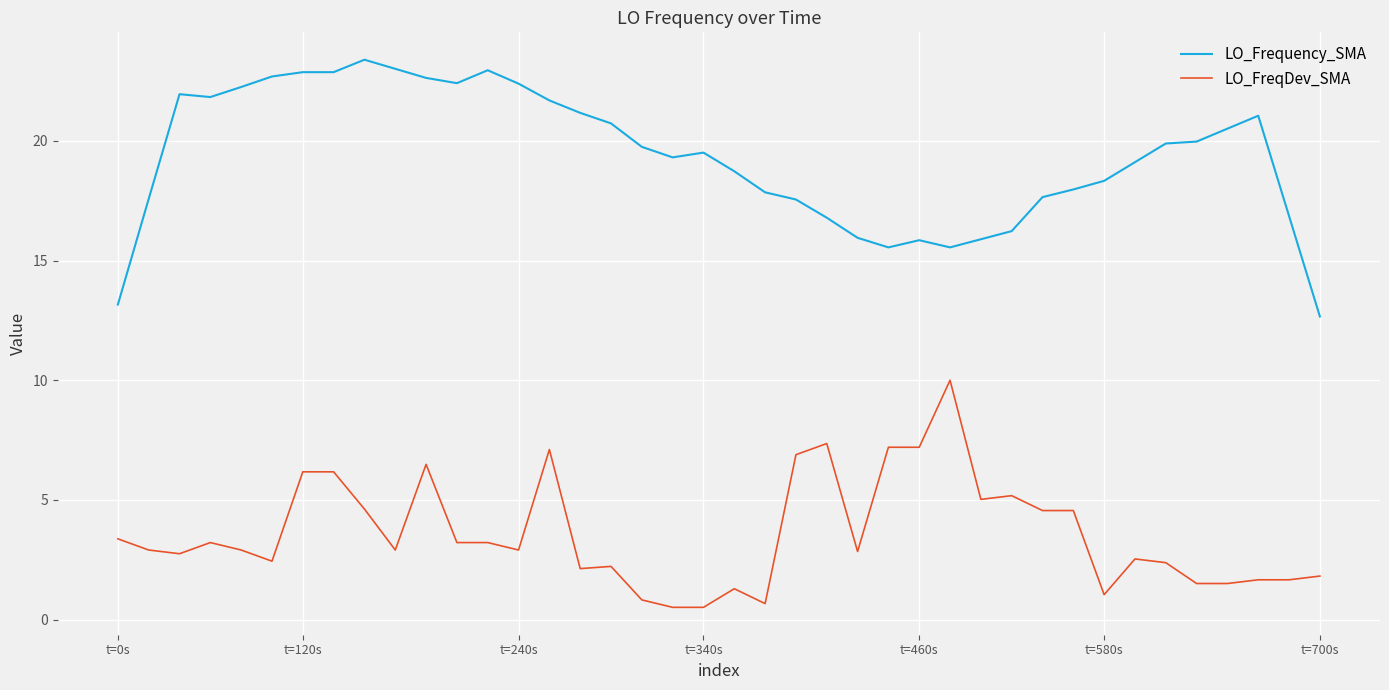

What is the highest value of the LO_FreqDev_SMA series?

10.0